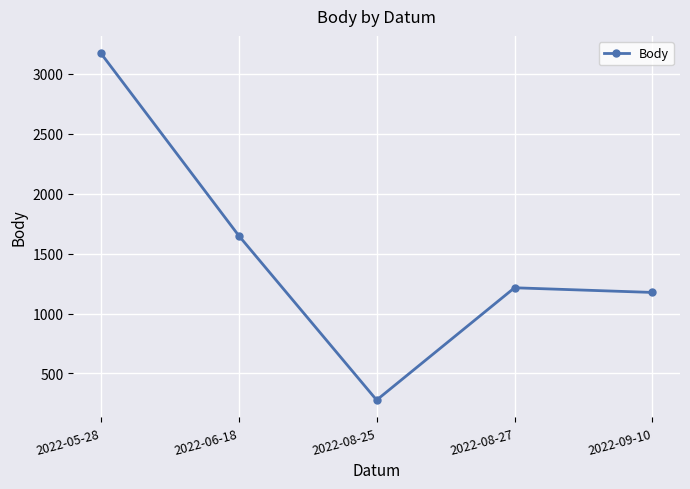

What is the difference between the values at 2022-05-28 and 2022-08-25?

2894